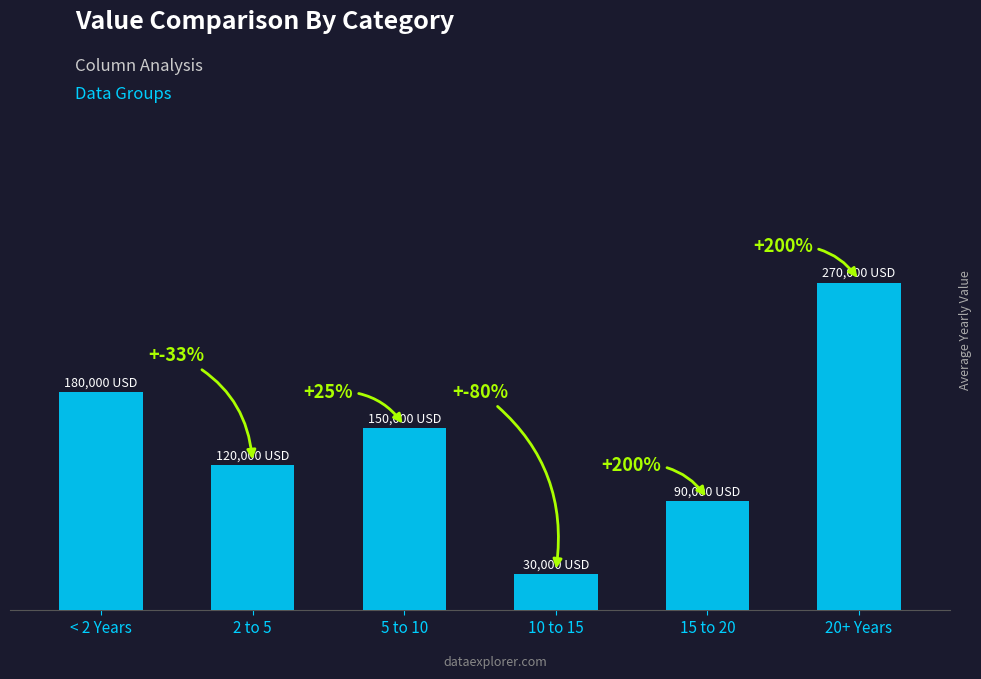

Does the chart contain any negative values?

No